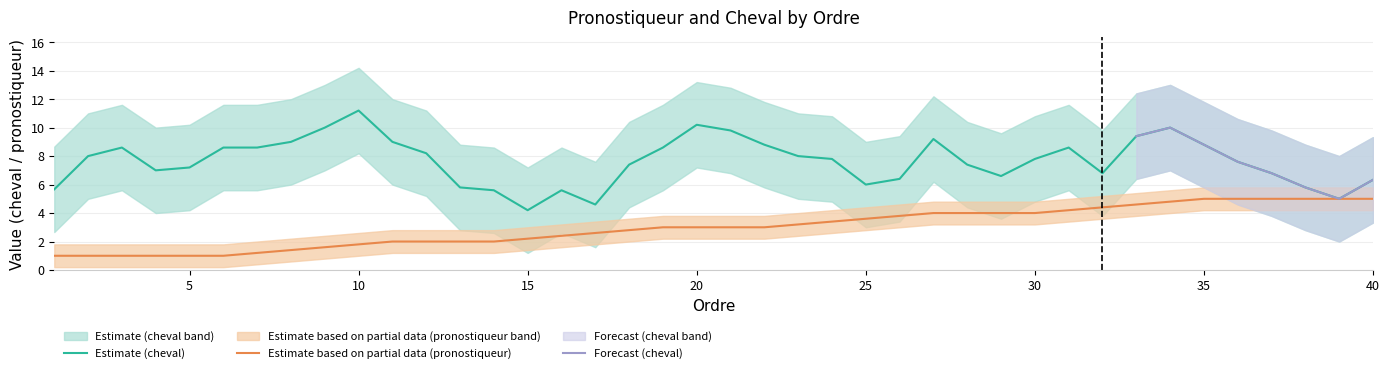

What is the lowest value of the Estimate based on partial data (pronostiqueur) series?

1.0